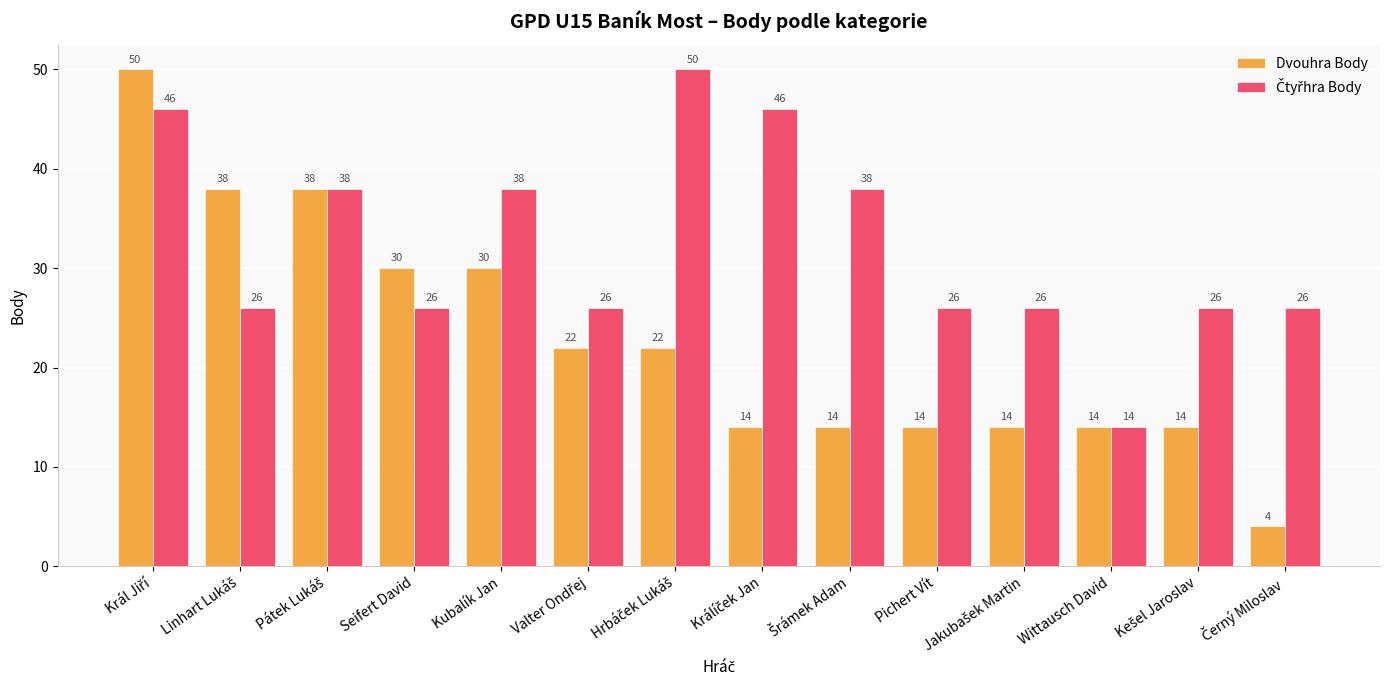

What is the label of the 5th bar from the right?

Pichert Vít